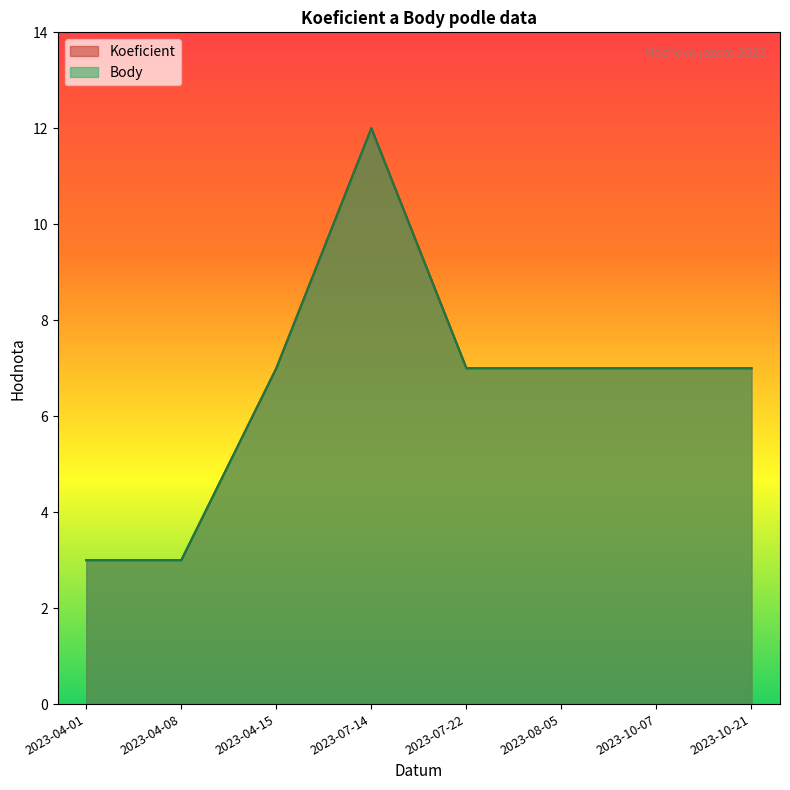

At which label does Koeficient first exceed 7?

2023-07-14